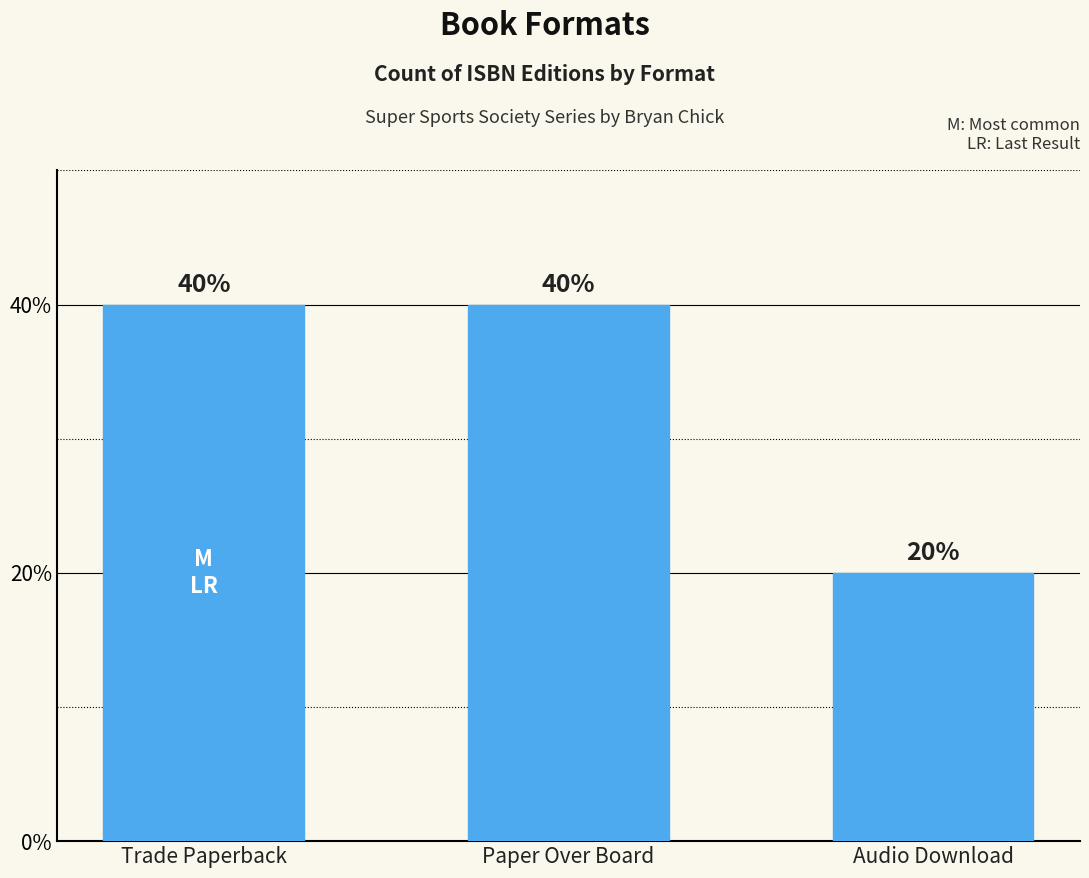

Between Trade Paperback and Paper Over Board, which is larger?

Trade Paperback